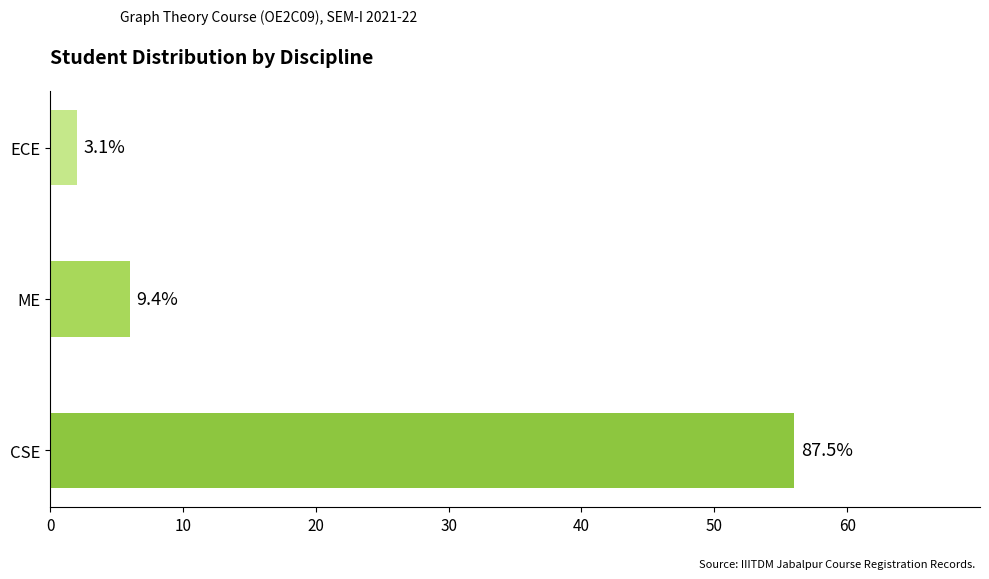

How many bars are there in total?

3